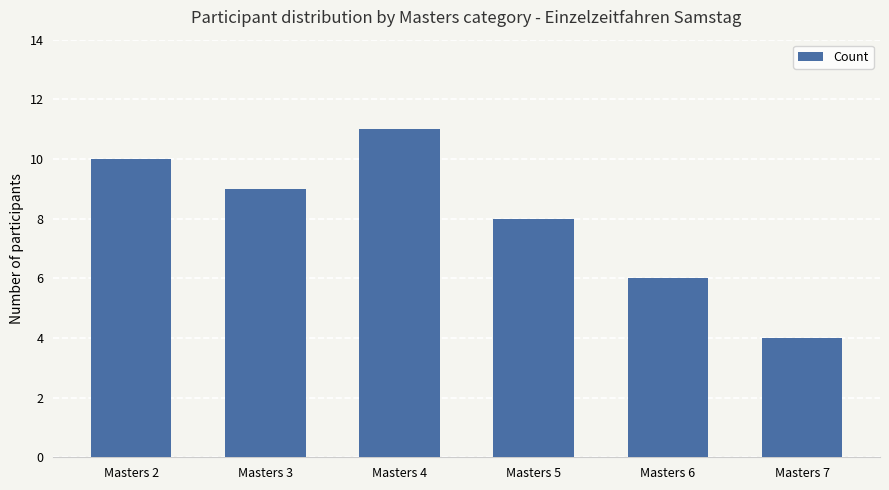

What is the minimum value shown in the chart?

4